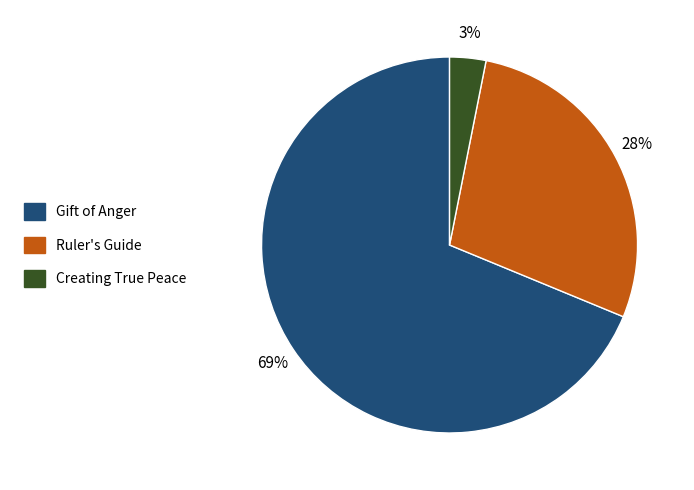

To the nearest percent, what is the difference between the Ruler's Guide and Creating True Peace slice percentages?

25%